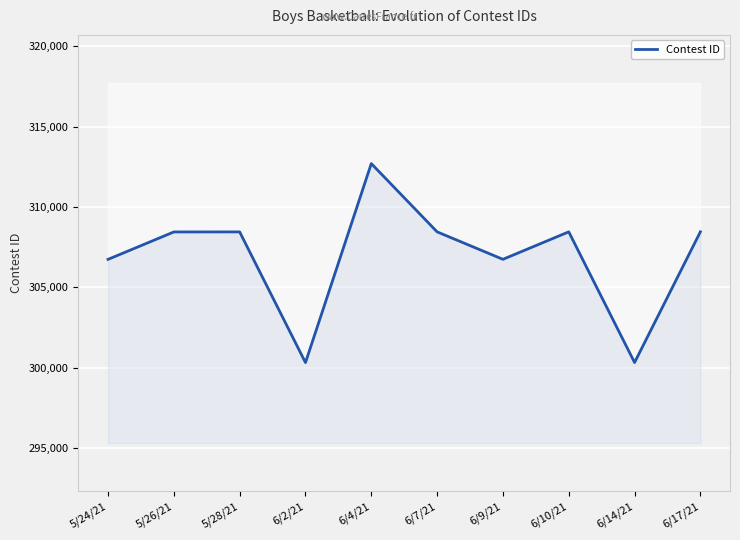

Between 6/2/21 and 6/7/21, which is larger?

6/7/21